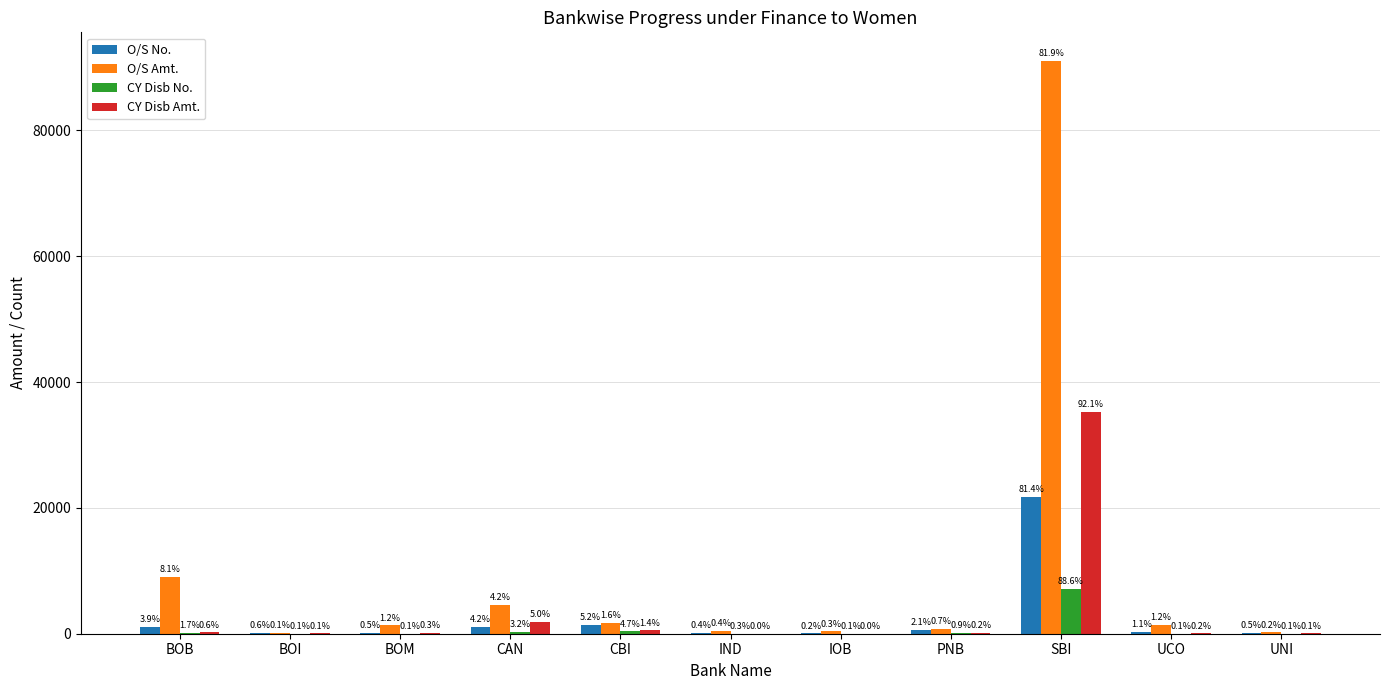

At which category is the sum across all series the highest?

SBI